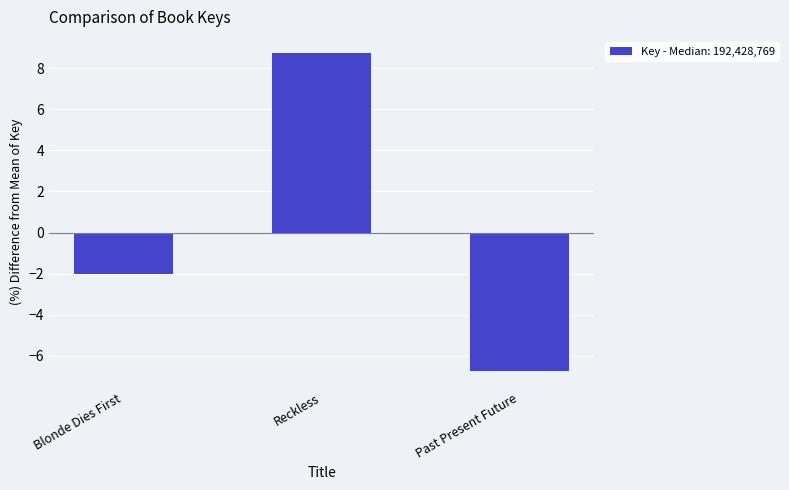

How many categories are shown in the chart?

3